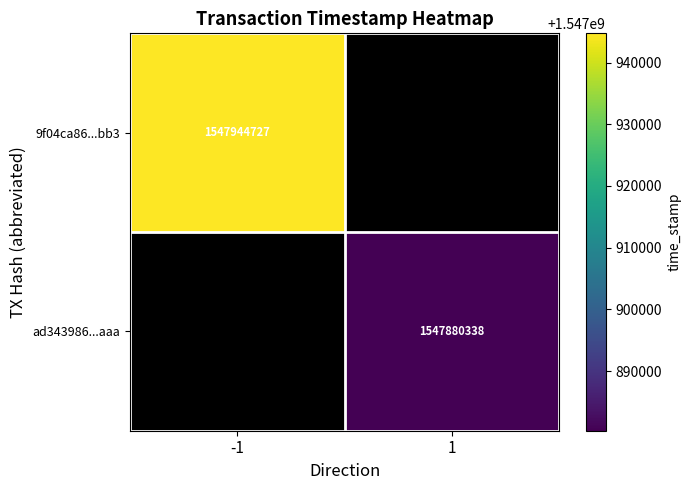

The ad343986...aaa series shows 731902517 at 1. True or false?

False